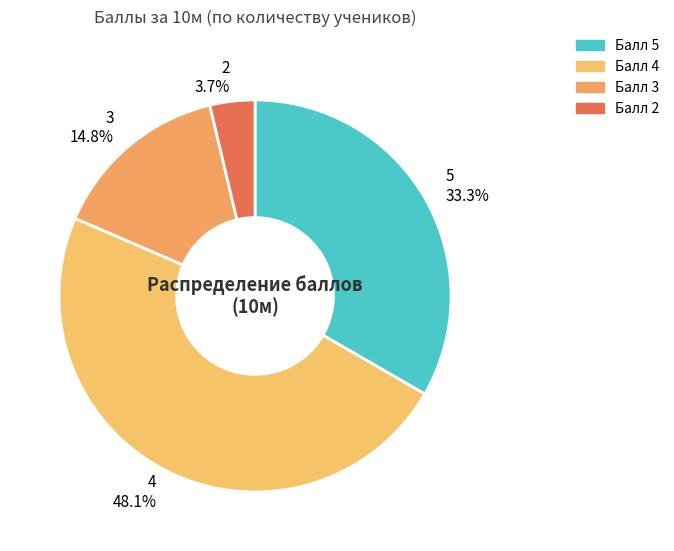

To the nearest percent, what is the combined percentage of 3 and 5?

48%